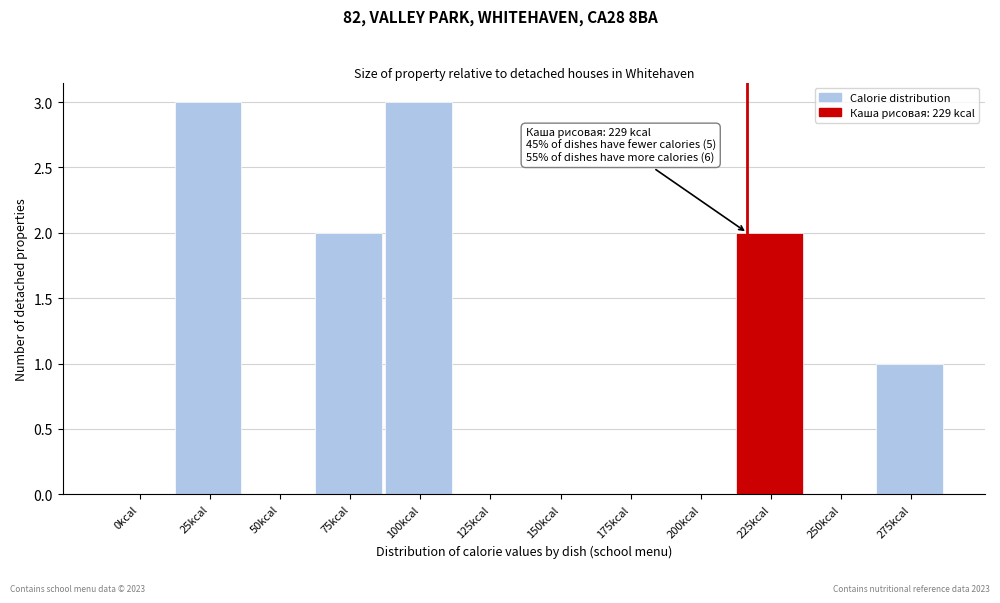

Reading left to right, extract all data points from this chart.

0kcal=0	25kcal=3	50kcal=0	75kcal=2	100kcal=3	125kcal=0	150kcal=0	175kcal=0	200kcal=0	225kcal=2	250kcal=0	275kcal=1